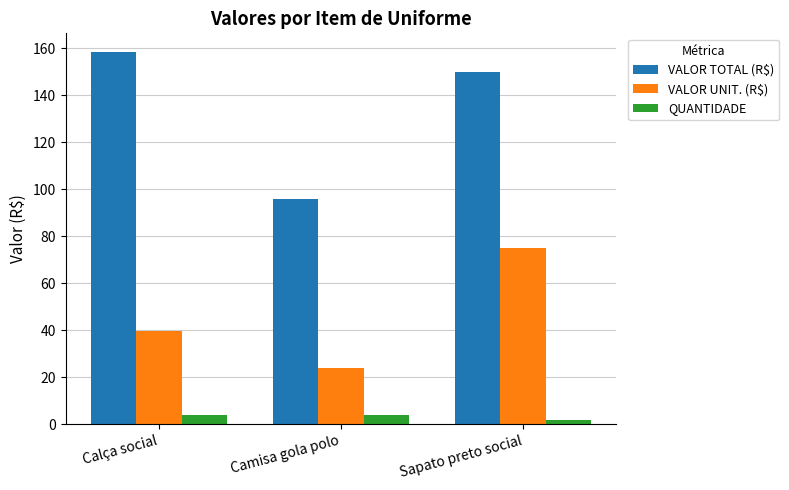

At Sapato preto social, list the series in order from largest to smallest.

VALOR TOTAL (R$), VALOR UNIT. (R$), QUANTIDADE